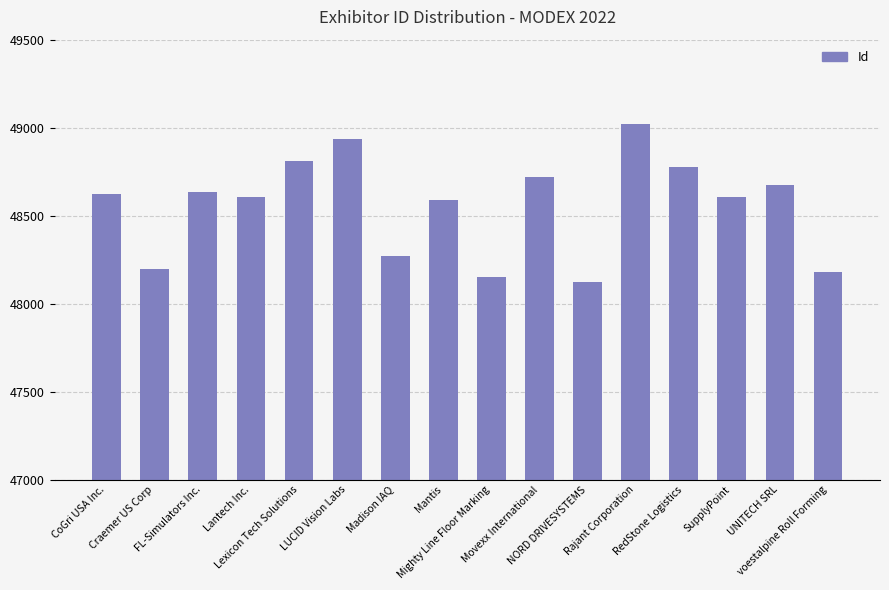

How many data points does each series have?

16